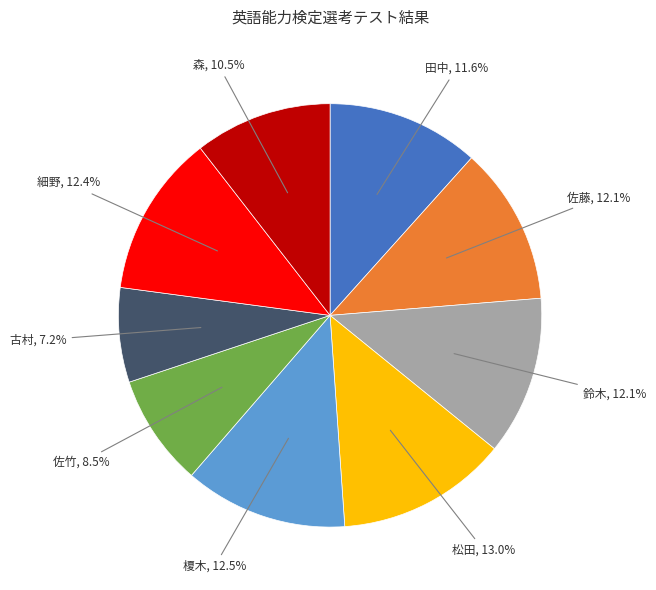

Is there any slice that represents more than half of the pie?

No